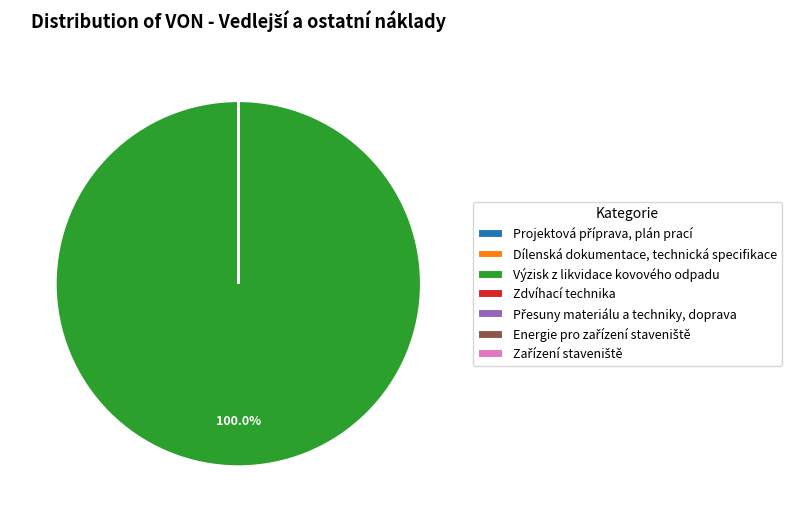

To the nearest percent, what is the average slice percentage?

14%